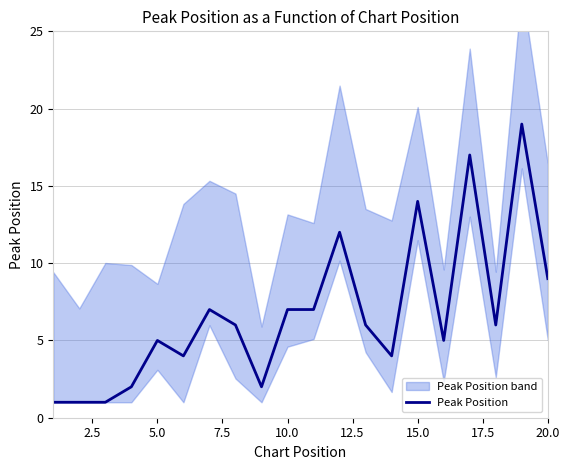

How many points are higher than both their immediate neighbors (excluding endpoints)?

6